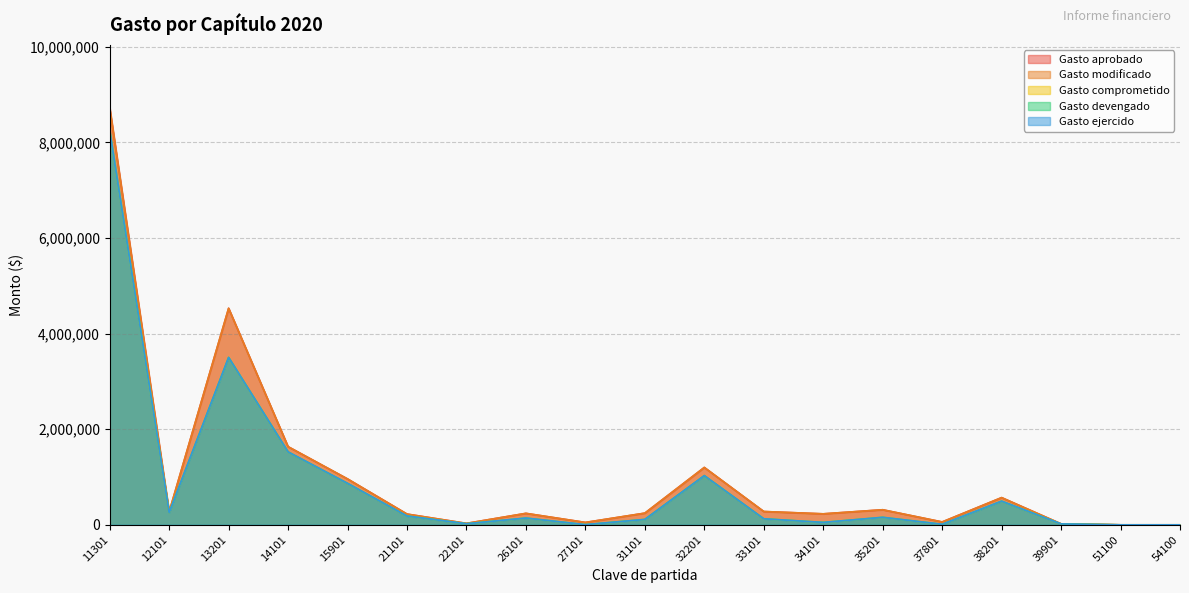

What is the difference between the Gasto ejercido values at 26101 and 12101?

115149